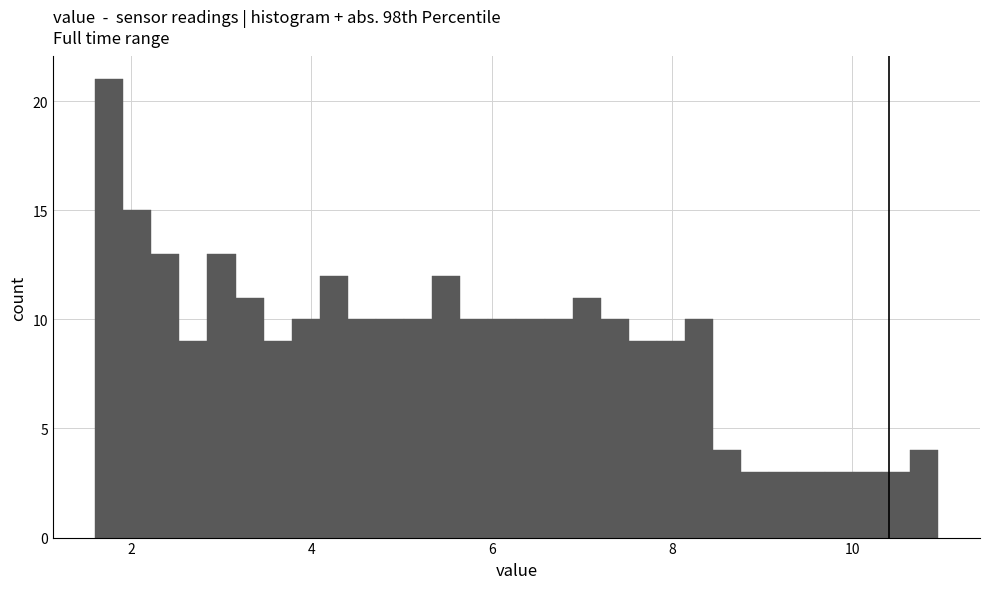

Read against the x-axis, roughly where is the centre of the tallest bar?

1.8